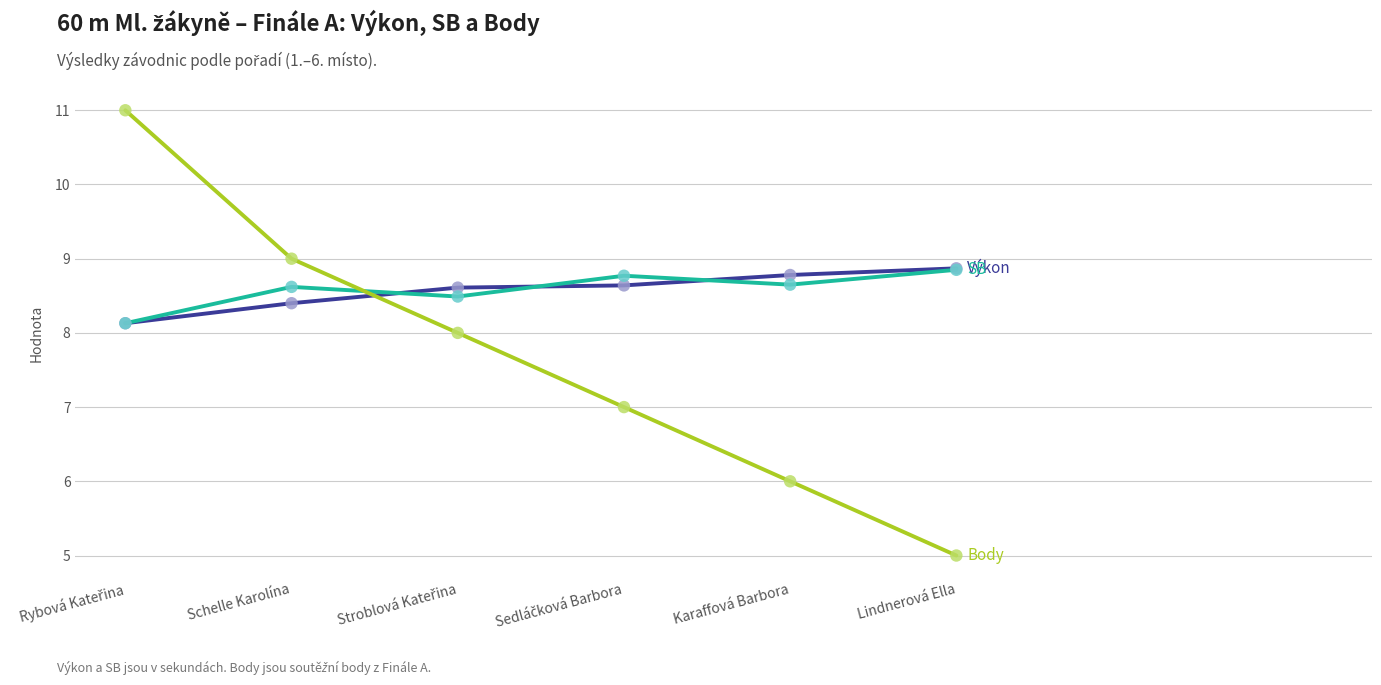

What is the total value across all series at Schelle Karolína?

26.0